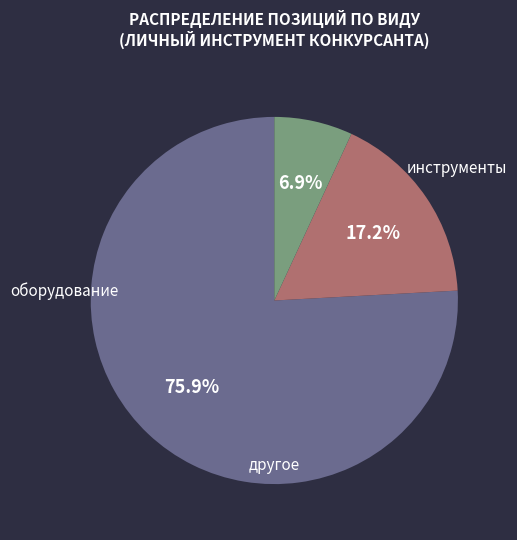

Is it true that другое is 7% of the pie?

True